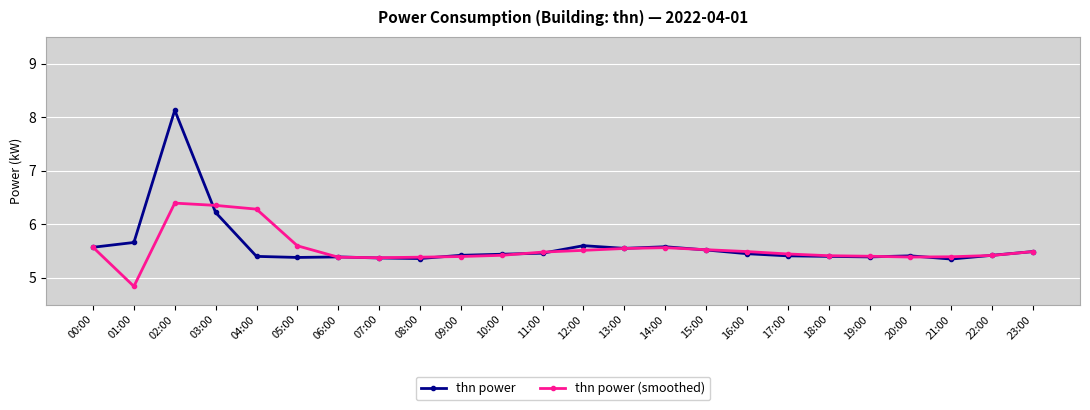

How many lines are shown in the chart?

2